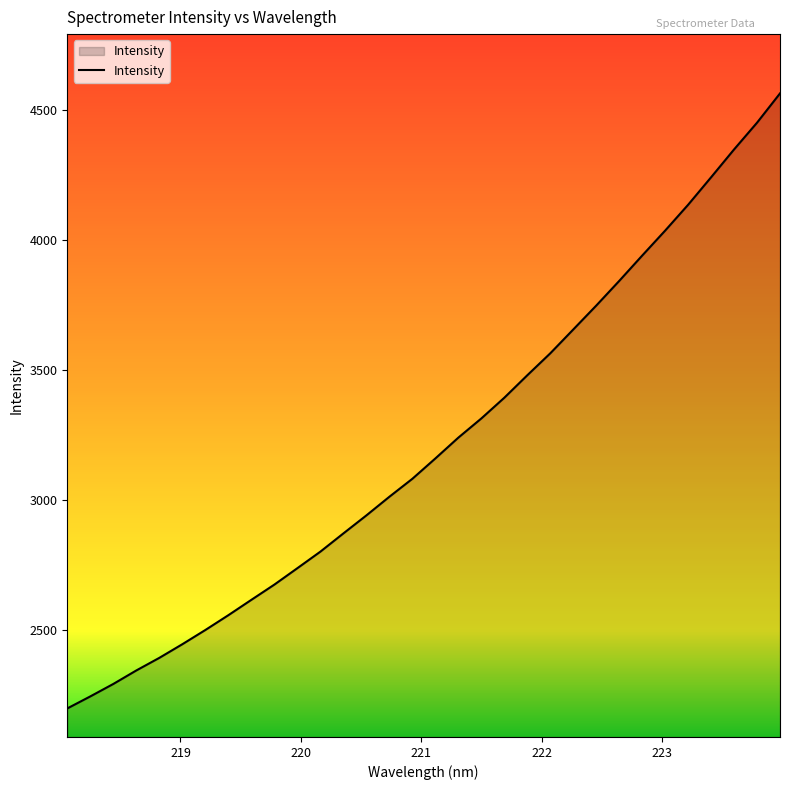

What is the greatest value displayed?

4565.8